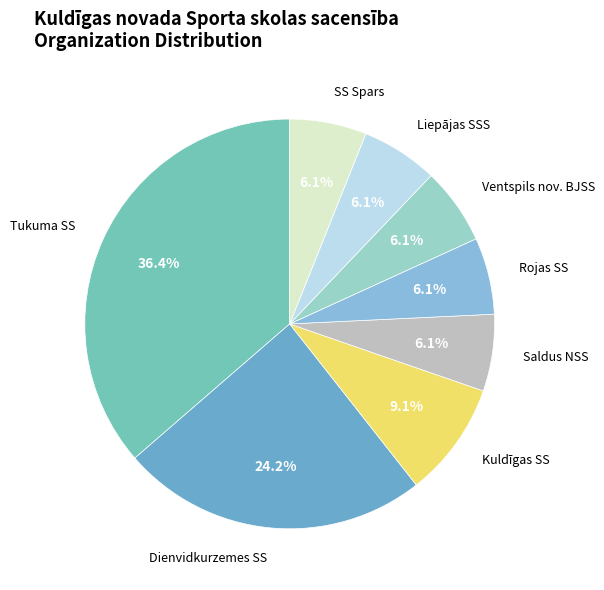

Does Rojas SS represent more than half of the total?

No